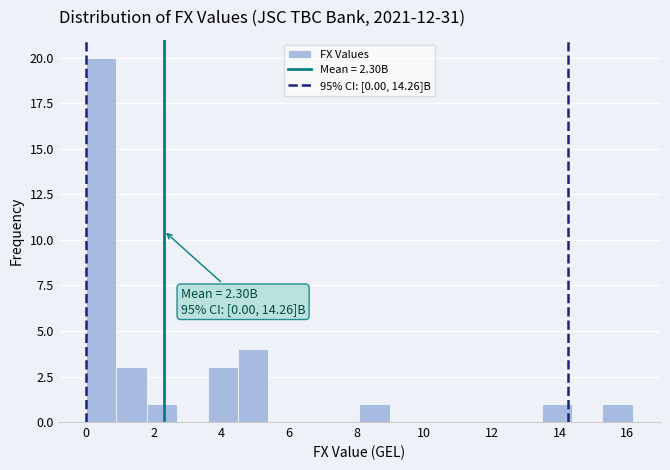

Which range on the x-axis has the tallest bar?

0.0 to 0.8